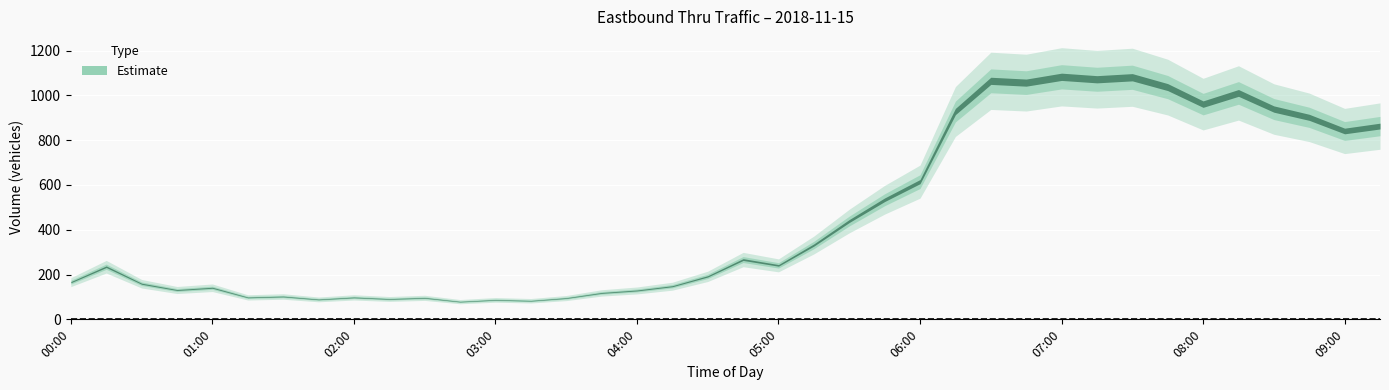

What is the difference between the maximum and second lowest values?

1000